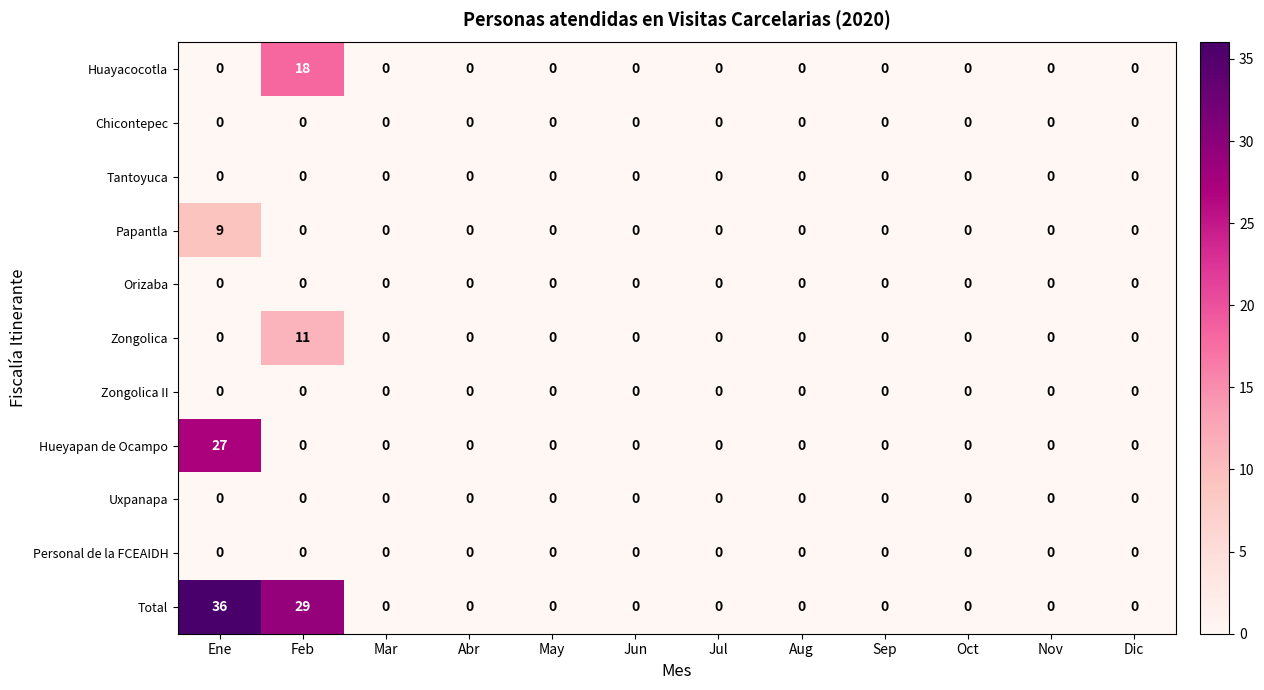

Which category has the highest value across all series?

Ene